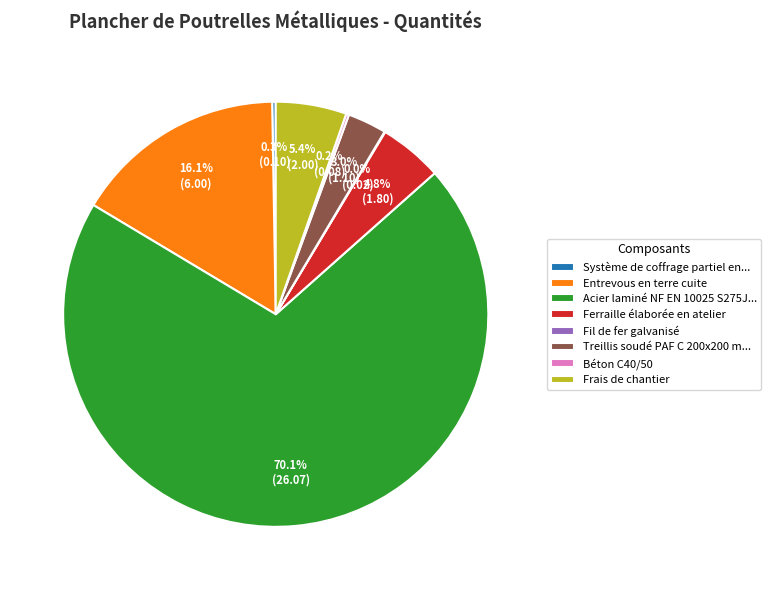

What portion of the pie excludes Ferraille élaborée en atelier?

95.2%